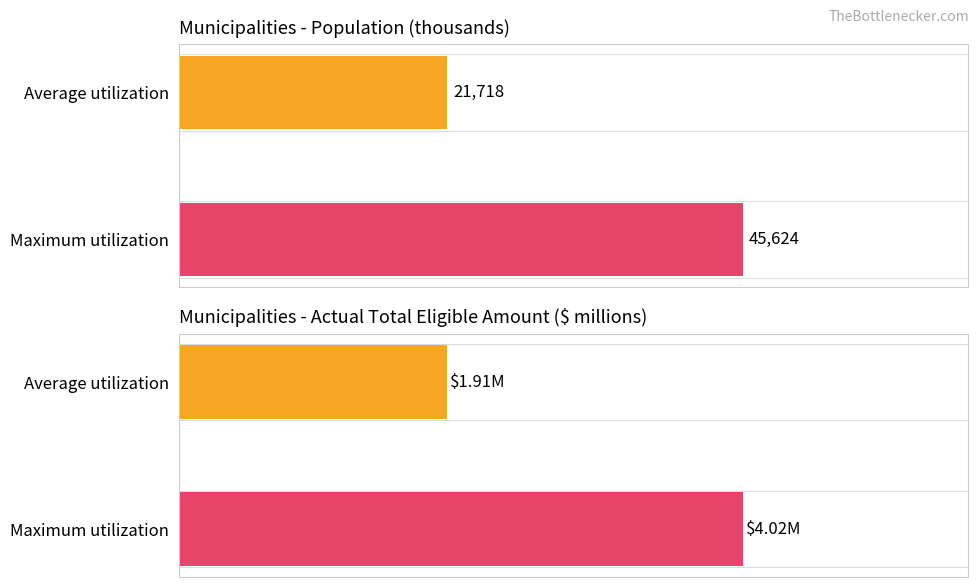

Rank the categories by value from lowest to highest.

Average utilization, Maximum utilization